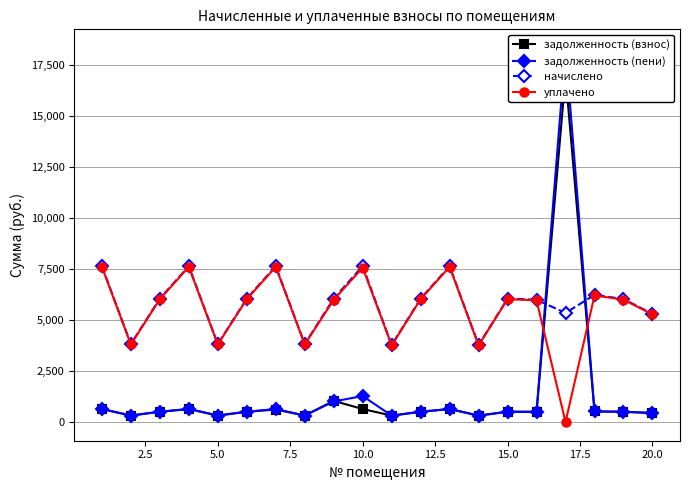

True or false: уплачено has more than 0 interior local peaks.

True